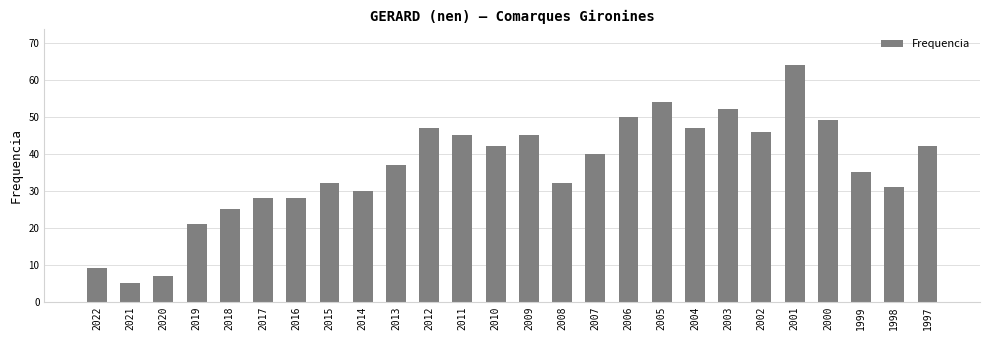

Where is the data nearest to the value 34?

1999